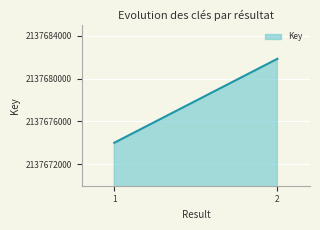

What is the sum of all values?

4275355847